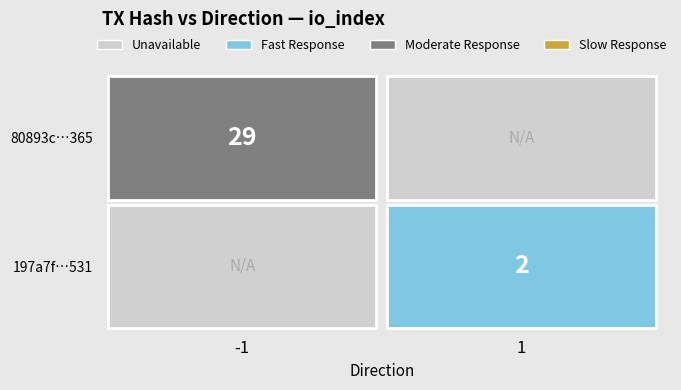

Is the value of 197a7fcec5bdb4b44ca4b4662500ea1ebda8531 at direction greater than the value of 80893c740d58997b344b21322f7b69211d53365 at direction?

Yes